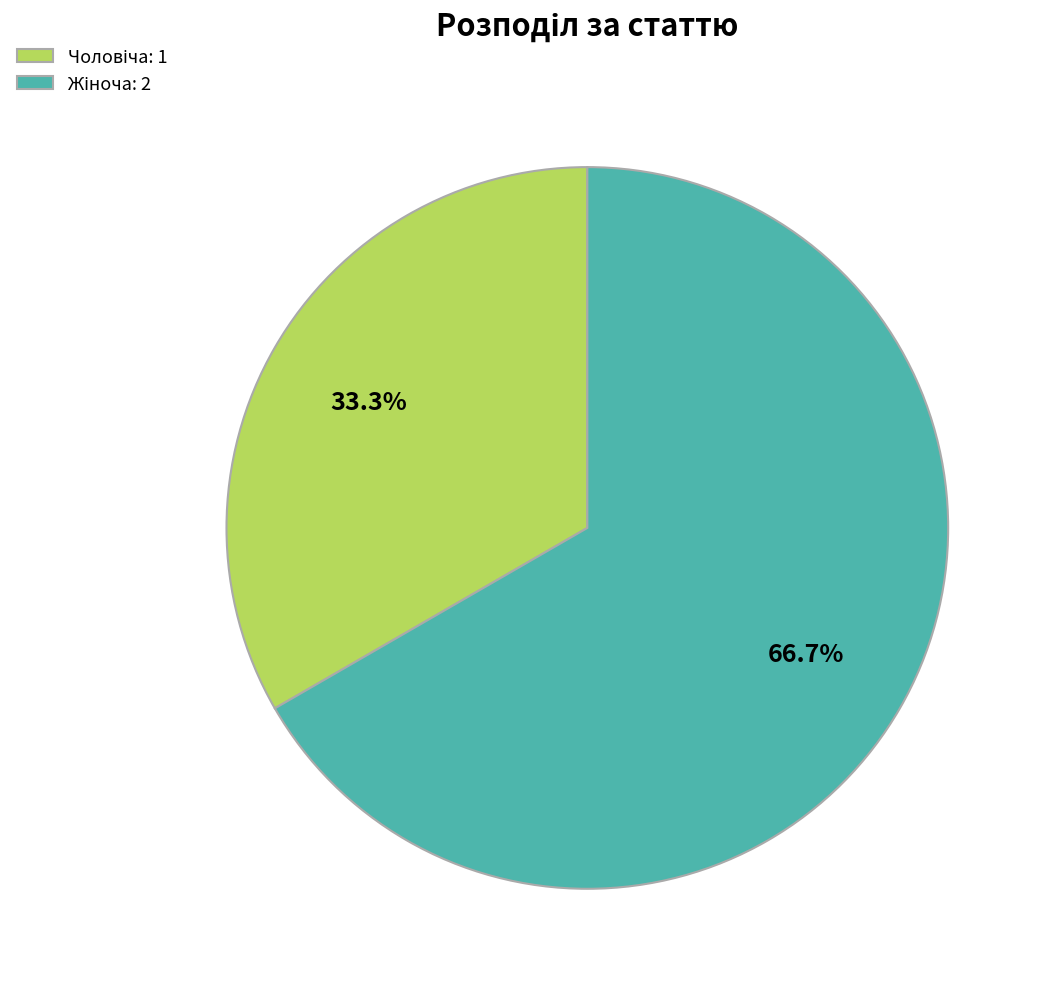

Is there a majority slice in this chart?

Yes